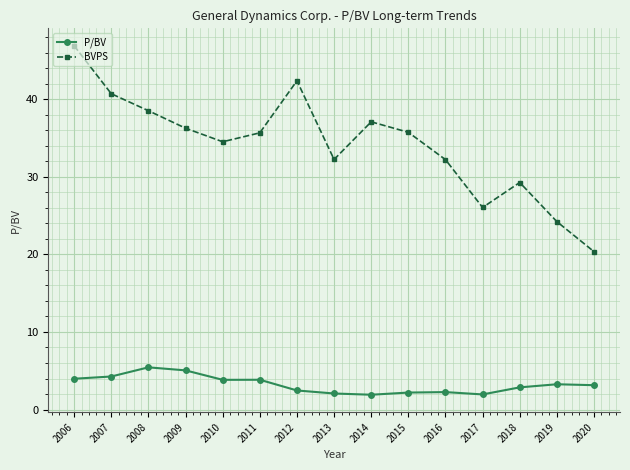

What is the value of the BVPS point at the 1st from the left?

46.9